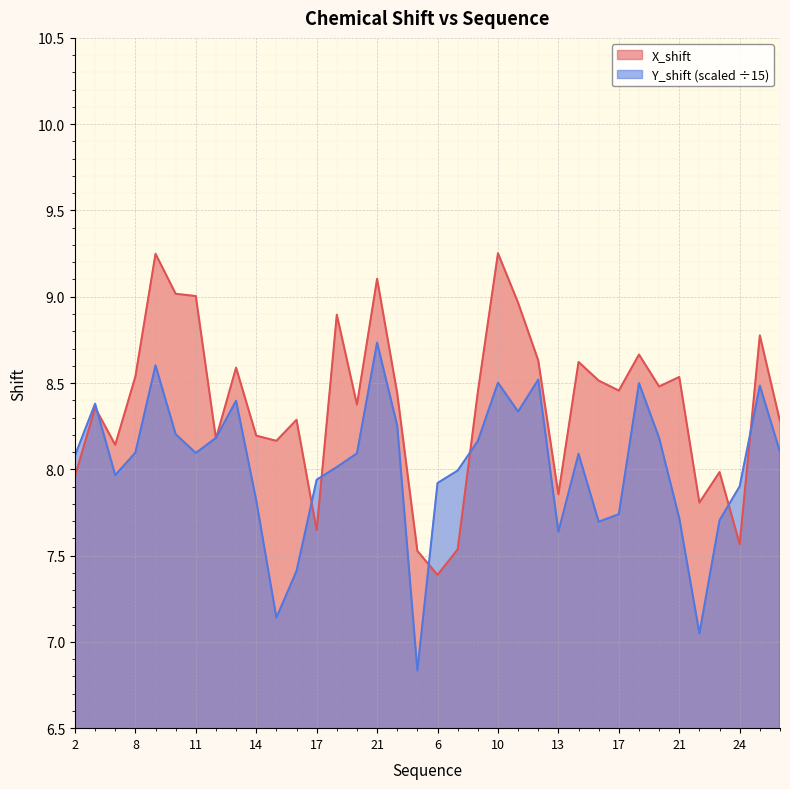

What is the difference between the maximum and minimum values in the Y_shift series?

1.9